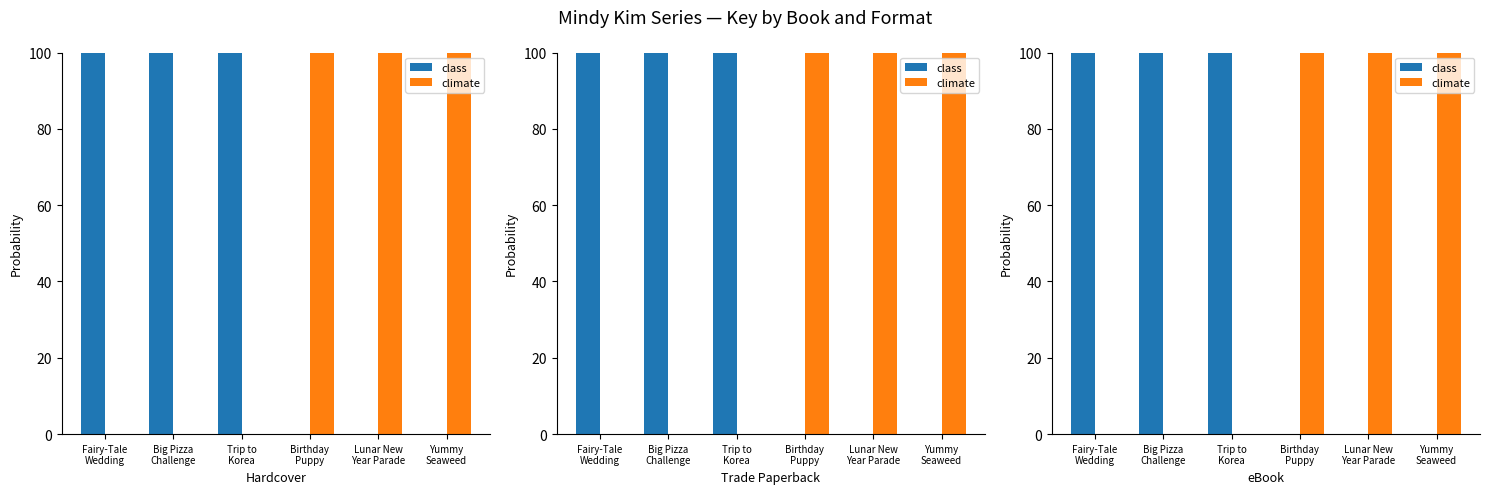

Reading left to right, transcribe all the data shown in this chart.

class: 100.0	100.0	100.0	0.0	0.0	0.0
climate: 0.0	0.0	0.0	100.0	100.0	100.0